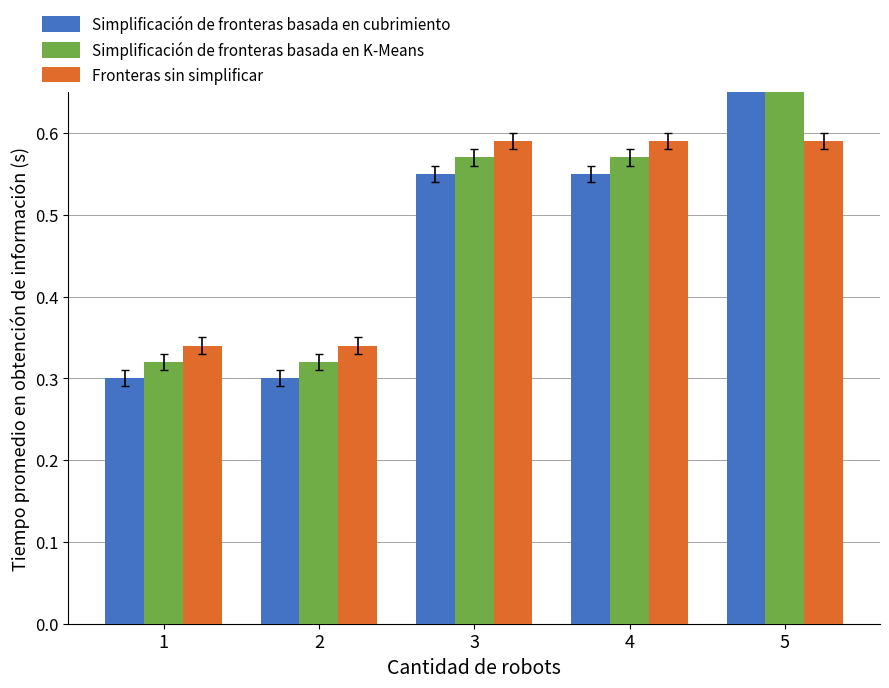

Where is Fronteras sin simplificar nearest to the value 0?

1